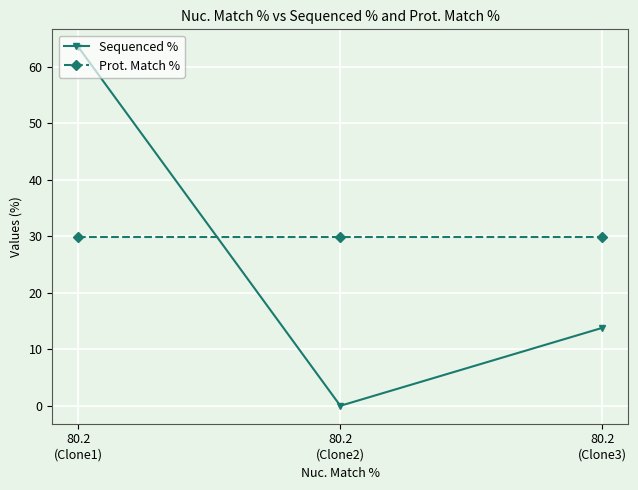

Which series has the widest spread of values?

Sequenced %